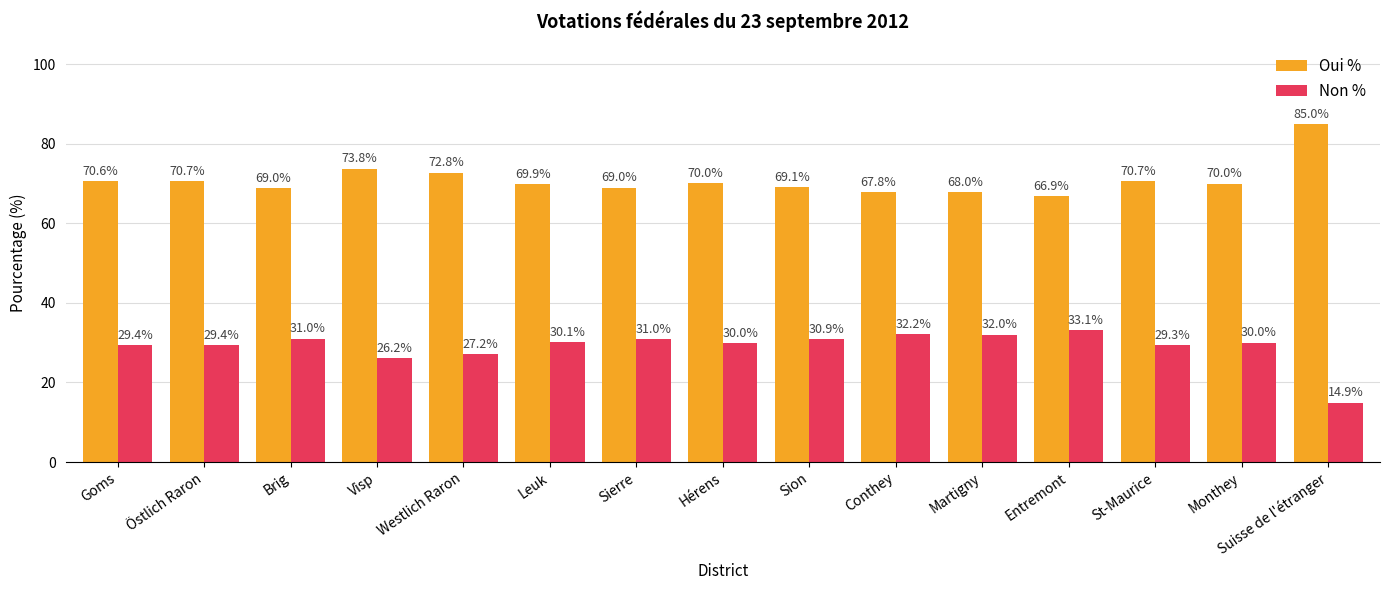

At which label is Oui % closest to 75?

Visp